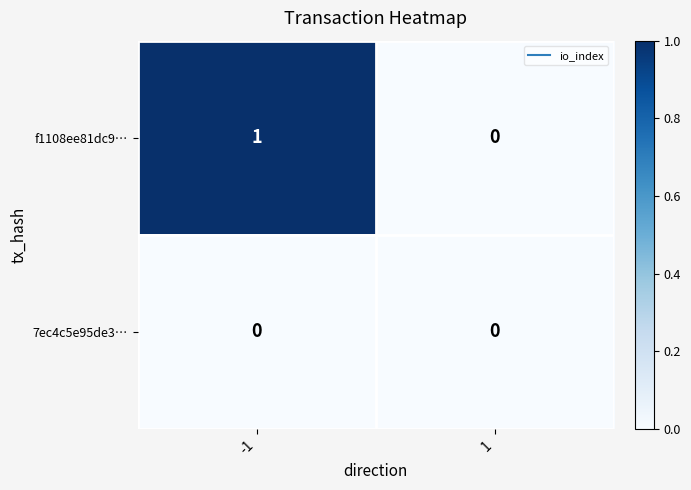

Between -1 and 1, which series saw the biggest shift?

f1108ee81dc9…